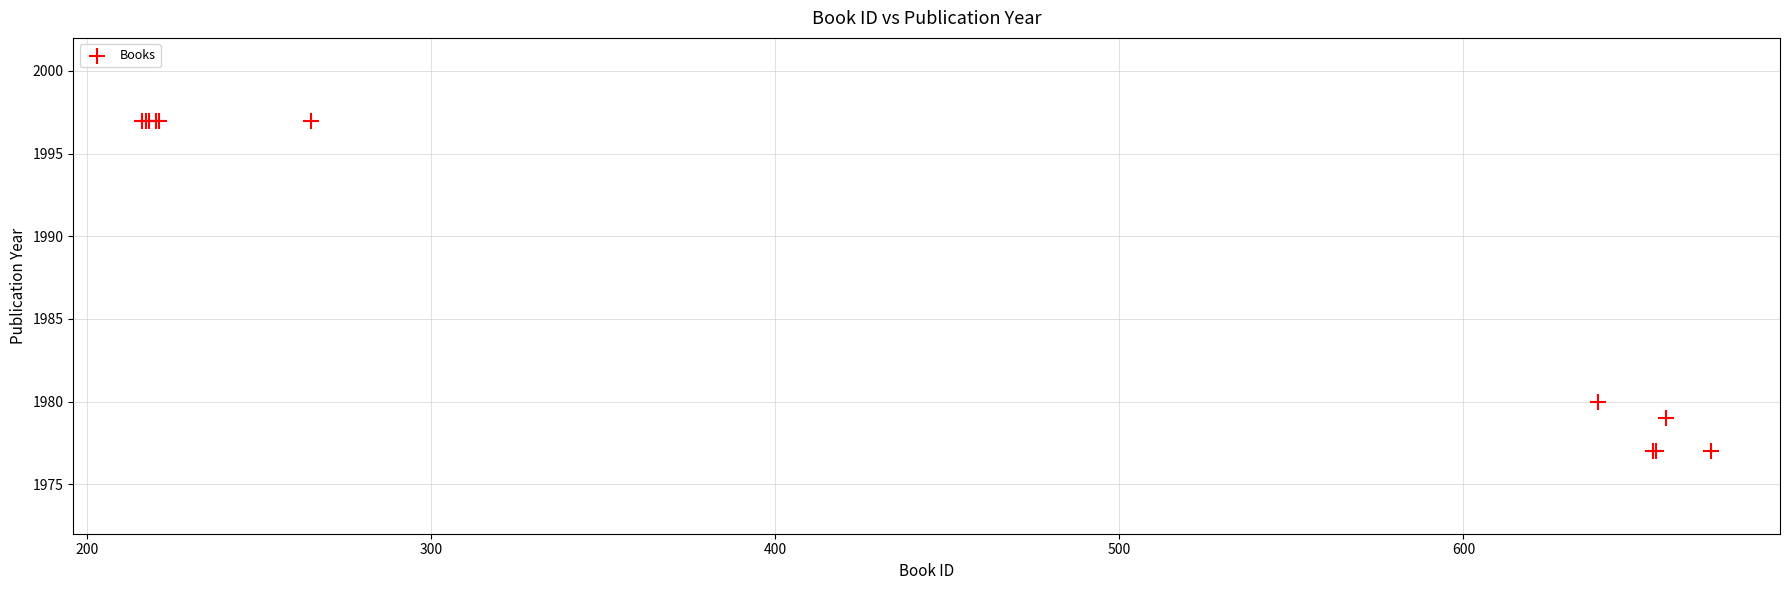

What Y value in the scatter plot is closest to 1987?

1980